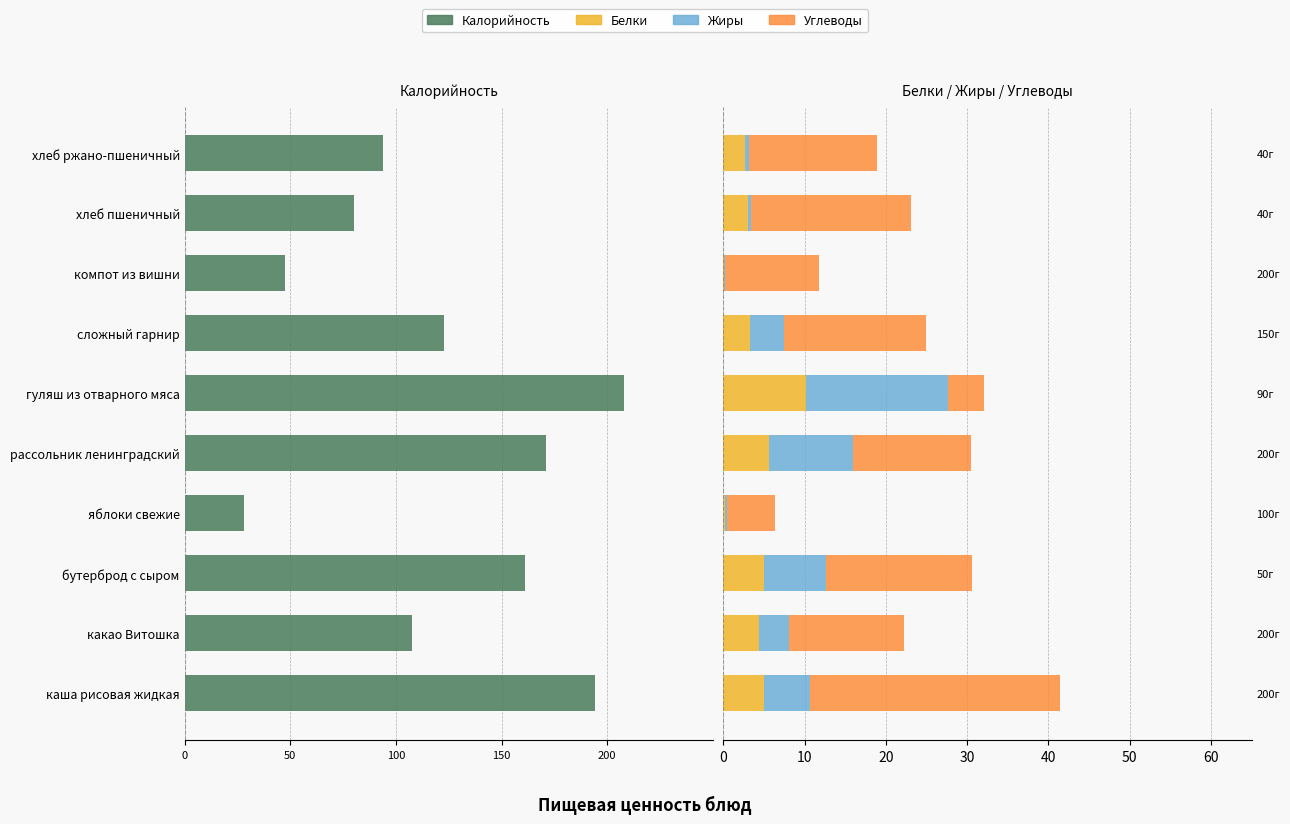

What is the difference between the maximum and minimum values in the Белки series?

10.0